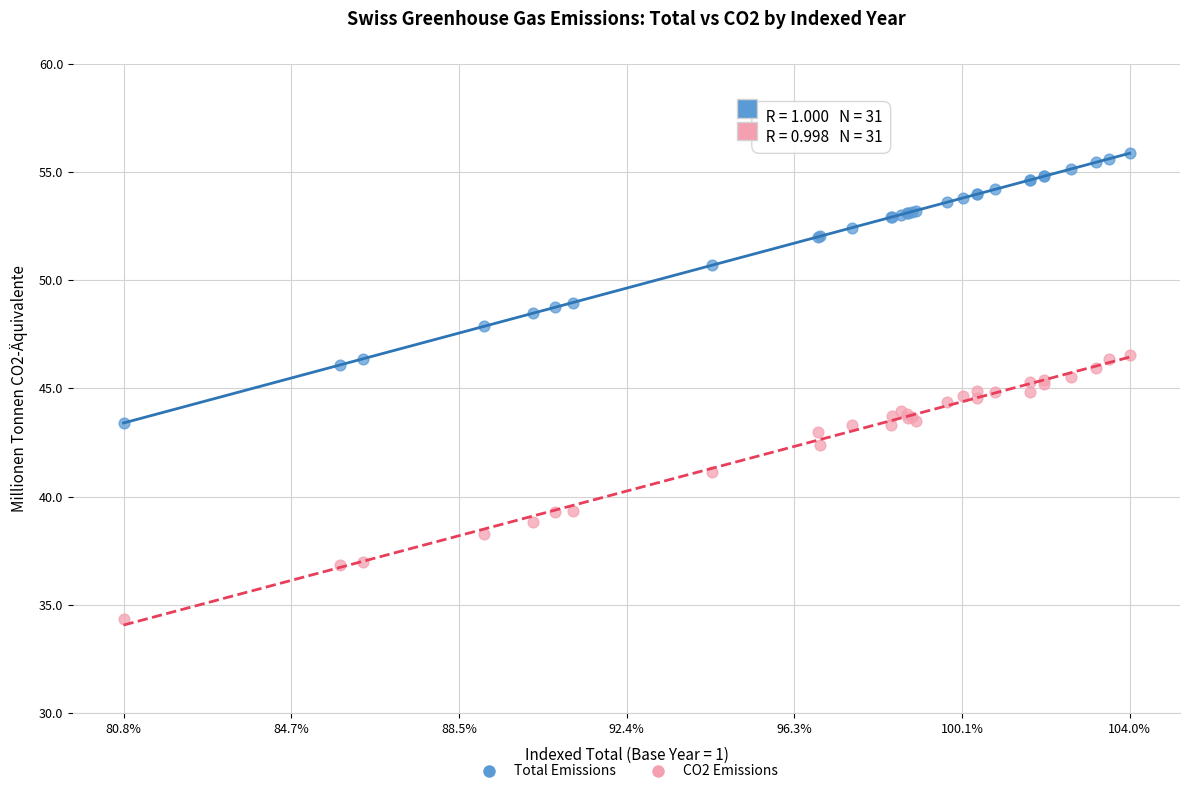

Which series contains the lowest Y value?

CO2 Emissions